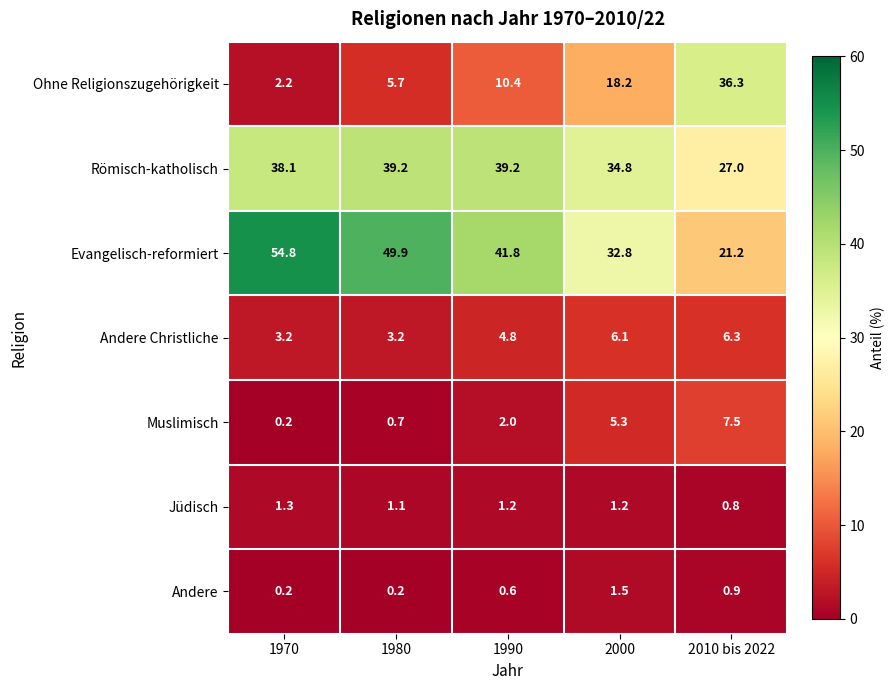

At how many categories does at least one series exceed 42?

2